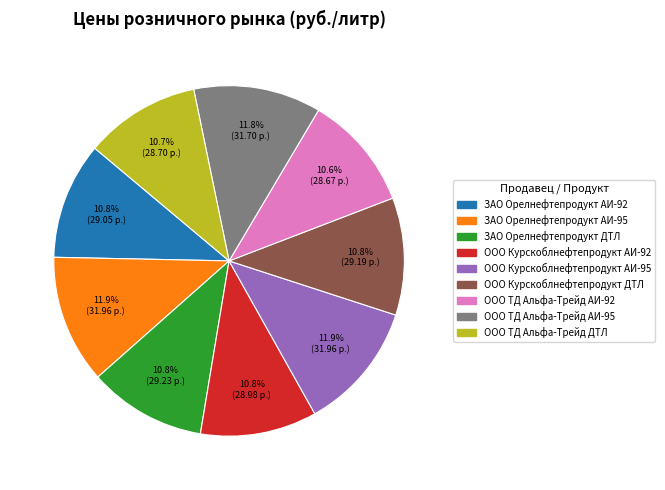

True or false: ЗАО Орелнефтепродукт АИ-95 accounts for 12% of the total.

True